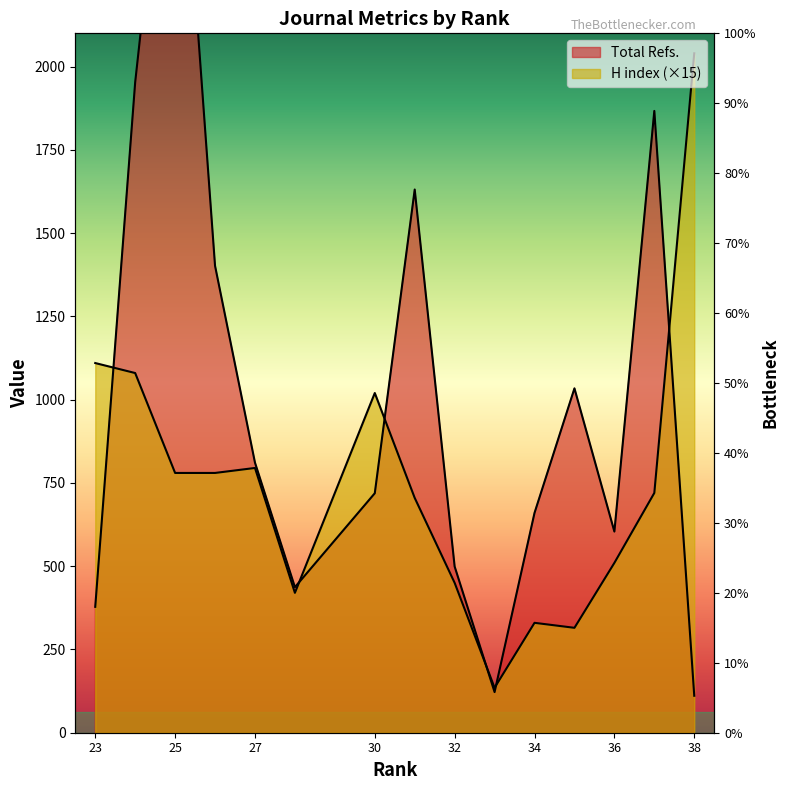

True or false: Total Refs. has a value of 1867 at 37.

True